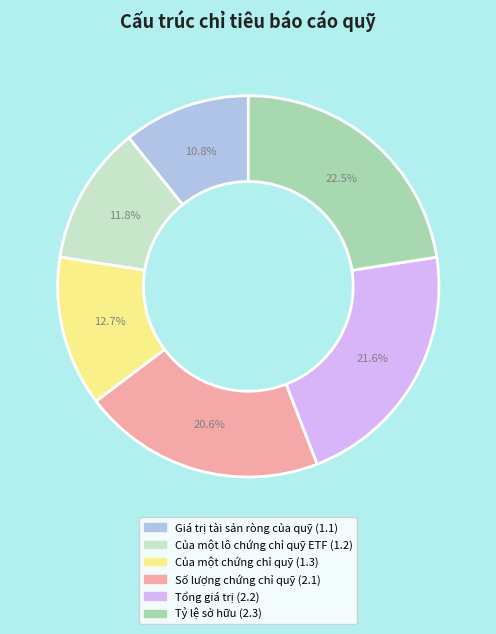

What percentage is NOT represented by Của một lô chứng chỉ quỹ ETF (1.2)?

88.2%